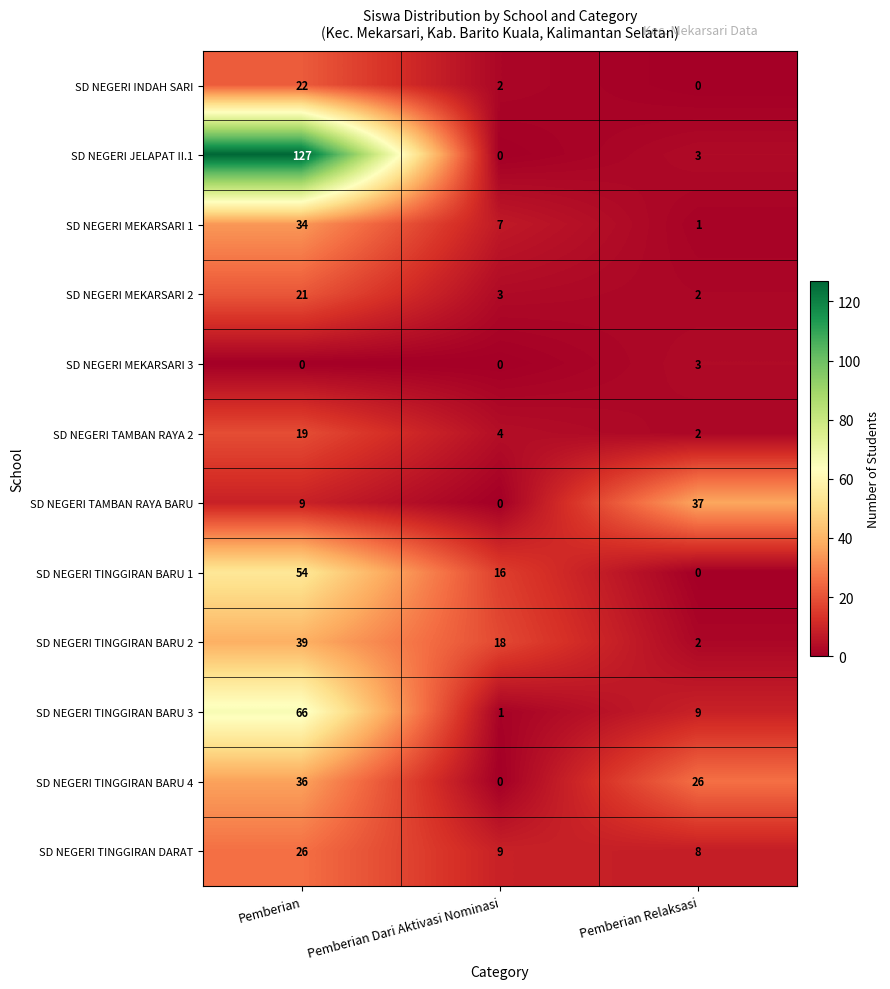

How many data points does each series have?

3